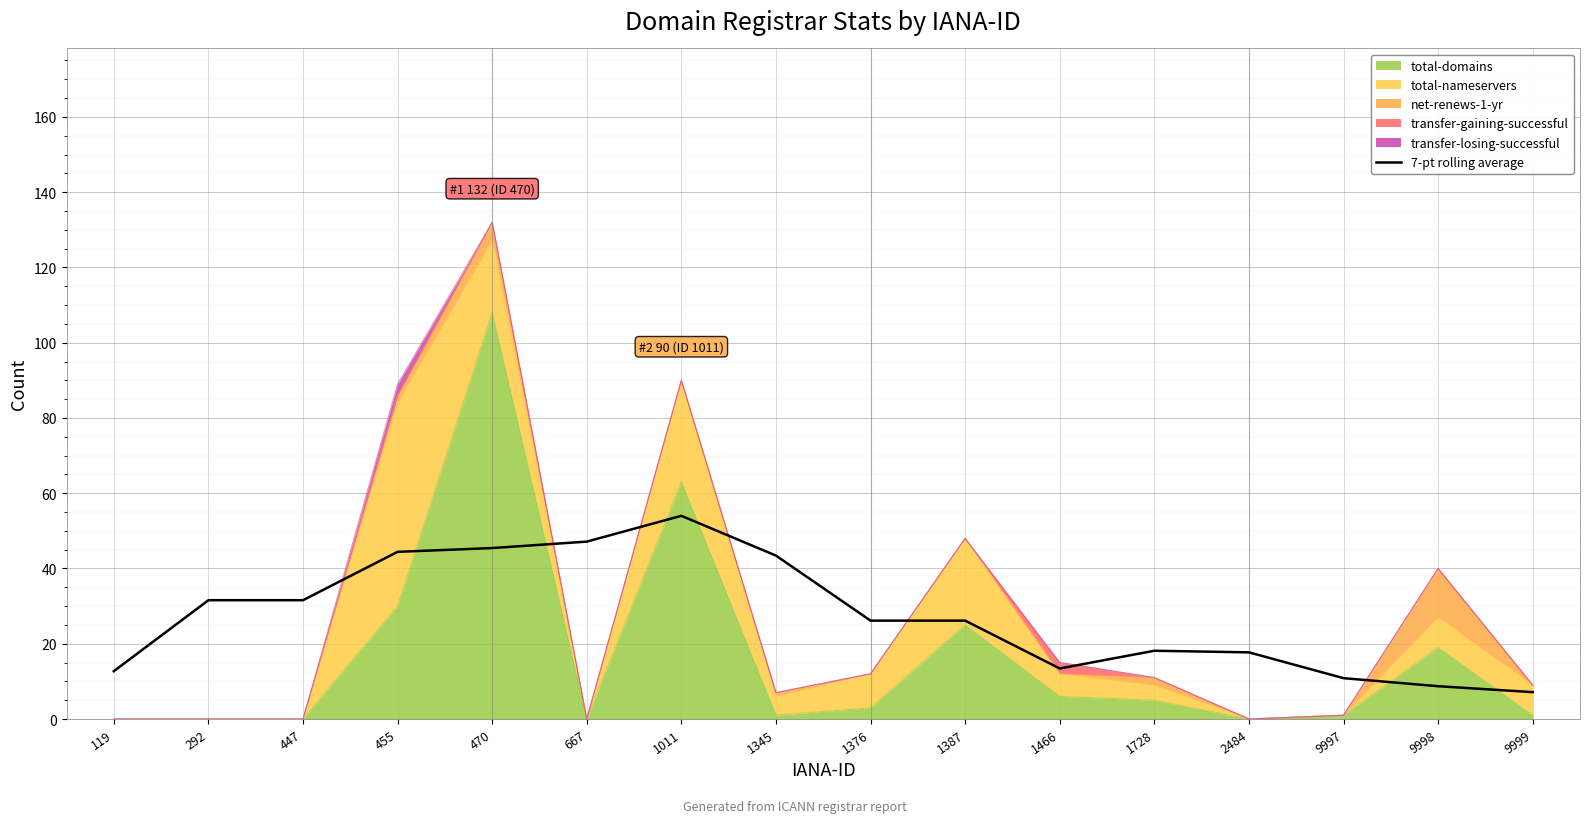

At which label is the value closest to 30?

292